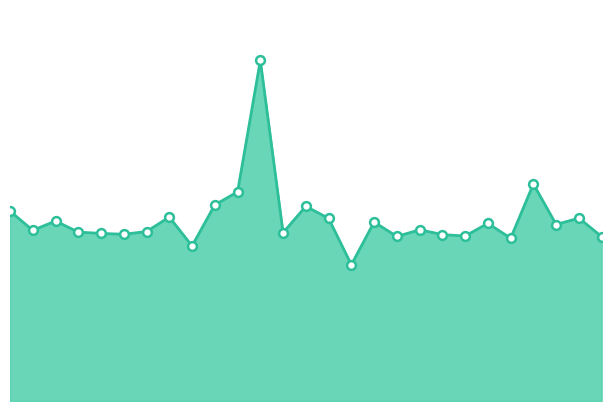

How many lines are shown in the chart?

1